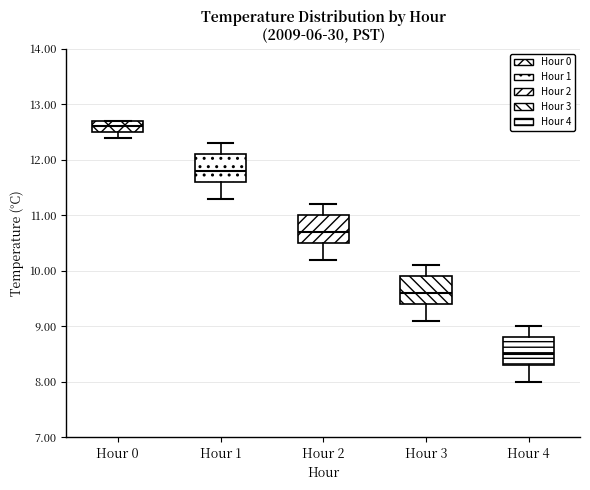

Reading left to right, read every box against the y-axis: the position of its median line, the range the box covers, and the ends of its whiskers. The values are not printed on the chart, so give them approximately, as read against the axis.

Hour 0: median 12.6, box 12.5 to 12.7, whiskers 12.4 to 12.7
Hour 1: median 11.8, box 11.6 to 12.1, whiskers 11.3 to 12.3
Hour 2: median 10.7, box 10.5 to 11.0, whiskers 10.2 to 11.2
Hour 3: median 9.6, box 9.4 to 9.9, whiskers 9.1 to 10.1
Hour 4: median 8.5, box 8.3 to 8.8, whiskers 8.0 to 9.0